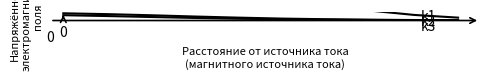

What is the minimum value for k3?

18.0